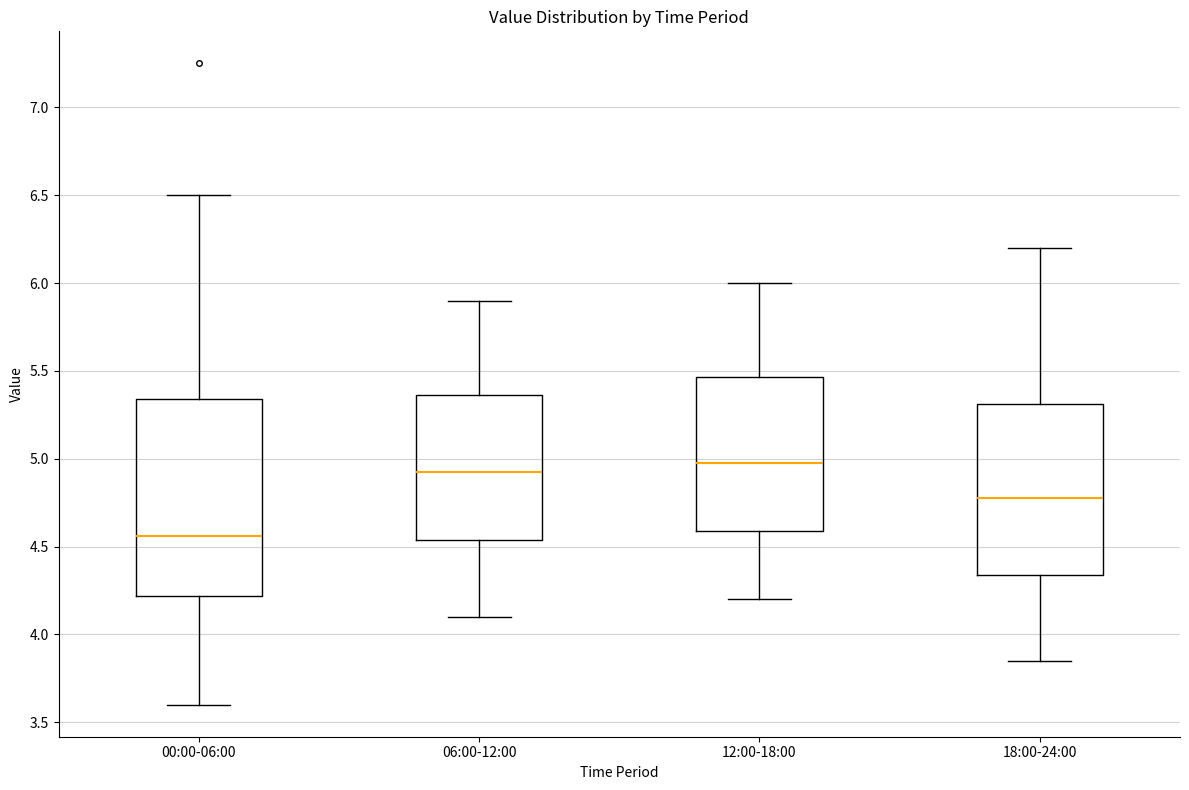

Where does the upper whisker of the box for 12:00-18:00 end on the y-axis? The values are not printed on the chart, so give them approximately, as read against the axis.

6.00